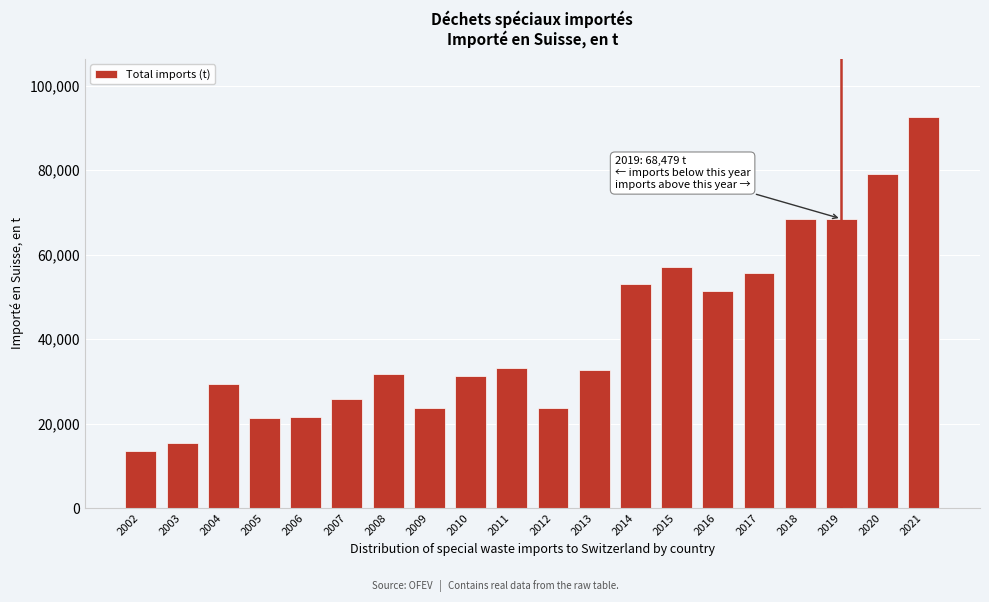

What is the value of the 14th bar from the left?

57000